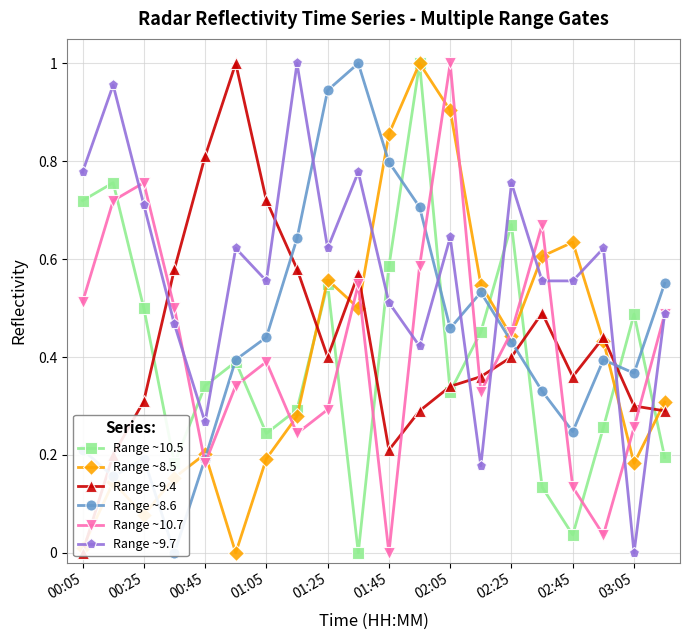

The Range ~10.7 series shows 1.0 at 02:05. True or false?

True